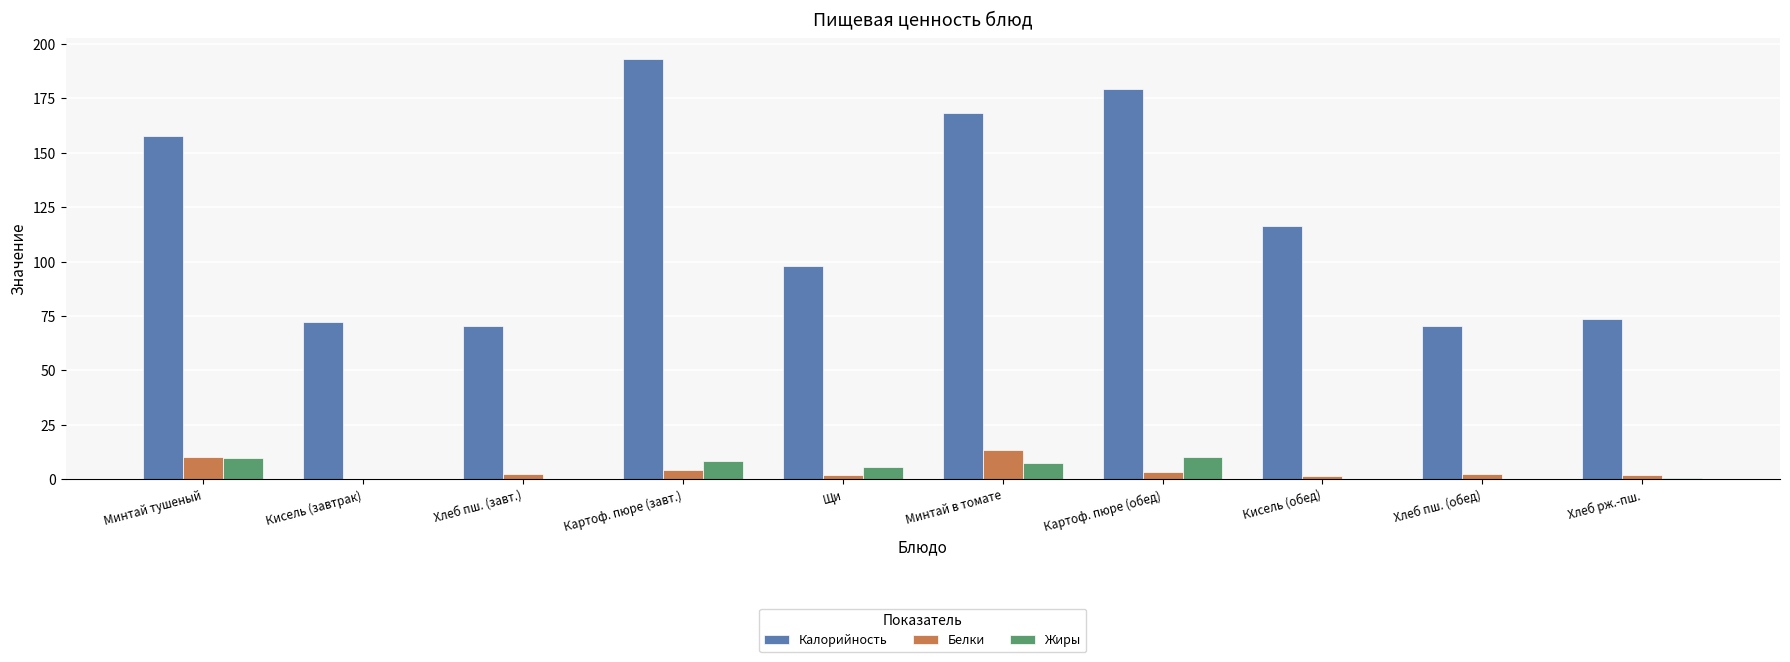

What is the sum of all Белки values?

40.6